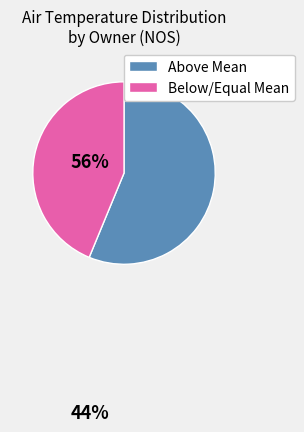

Between Below/Equal Mean and Above Mean, which is larger?

Above Mean